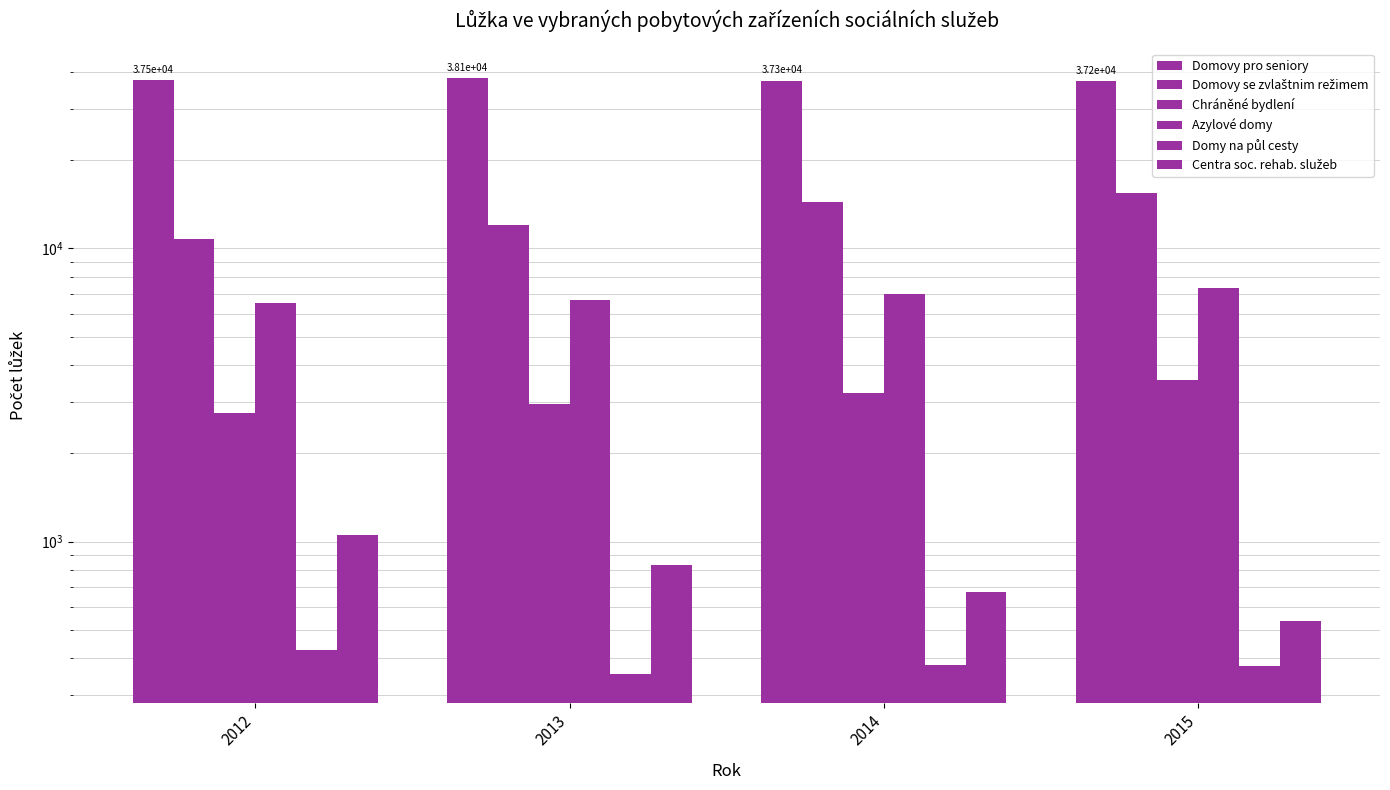

Is it true that Domovy pro seniory equals 38091 at 2013?

True